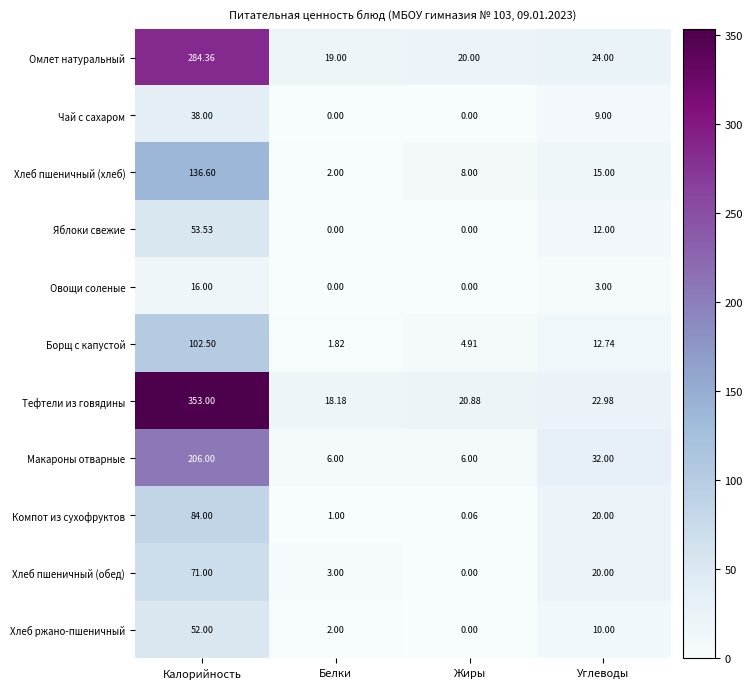

Between Калорийность and Жиры, which series saw the biggest shift?

Тефтели из говядины